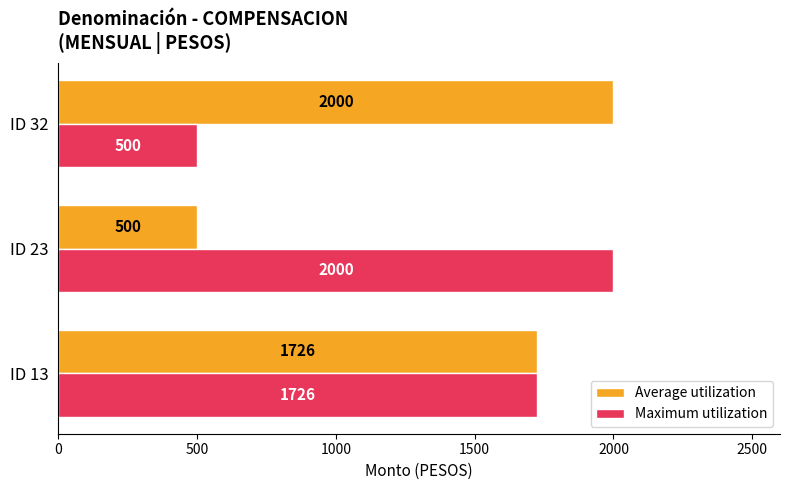

What is the highest value of the Average utilization series?

2000